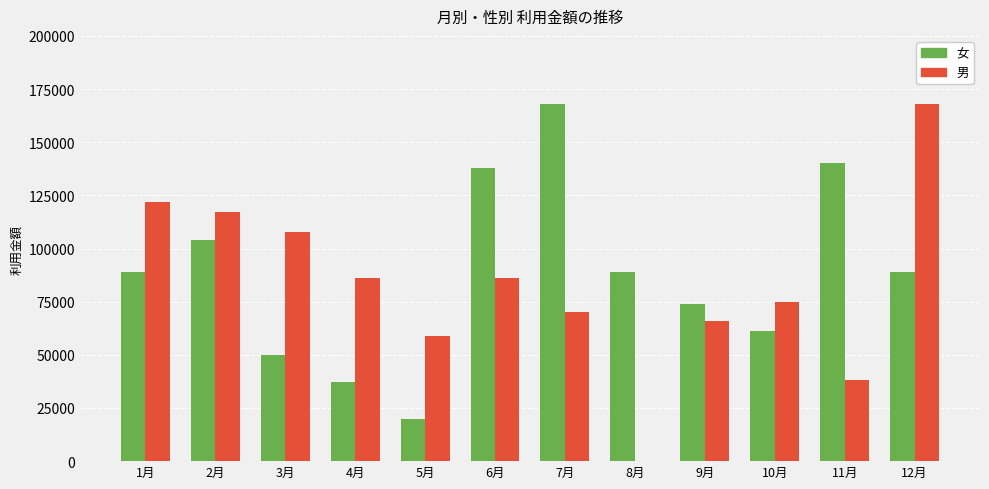

Is it true that 女 equals 37000 at 4月?

True